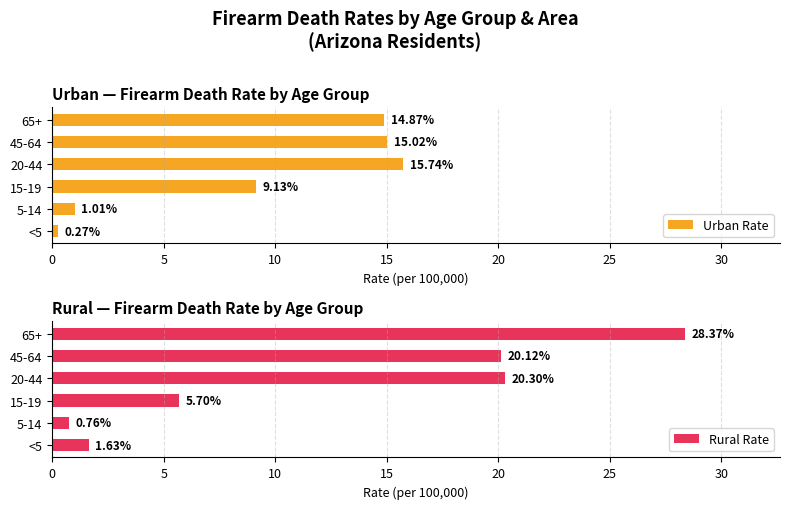

Rank the series by their maximum value, from lowest to highest.

Urban Rate, Rural Rate